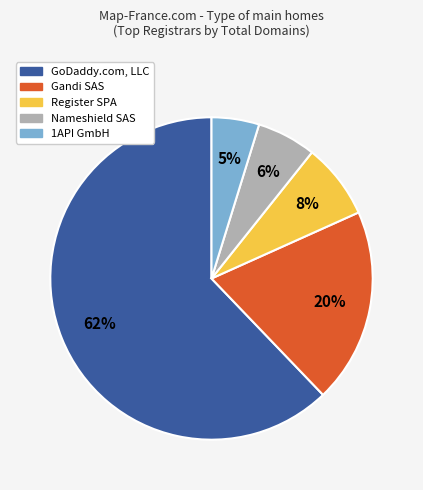

The Register SPA slice represents 8% of the pie. True or false?

True